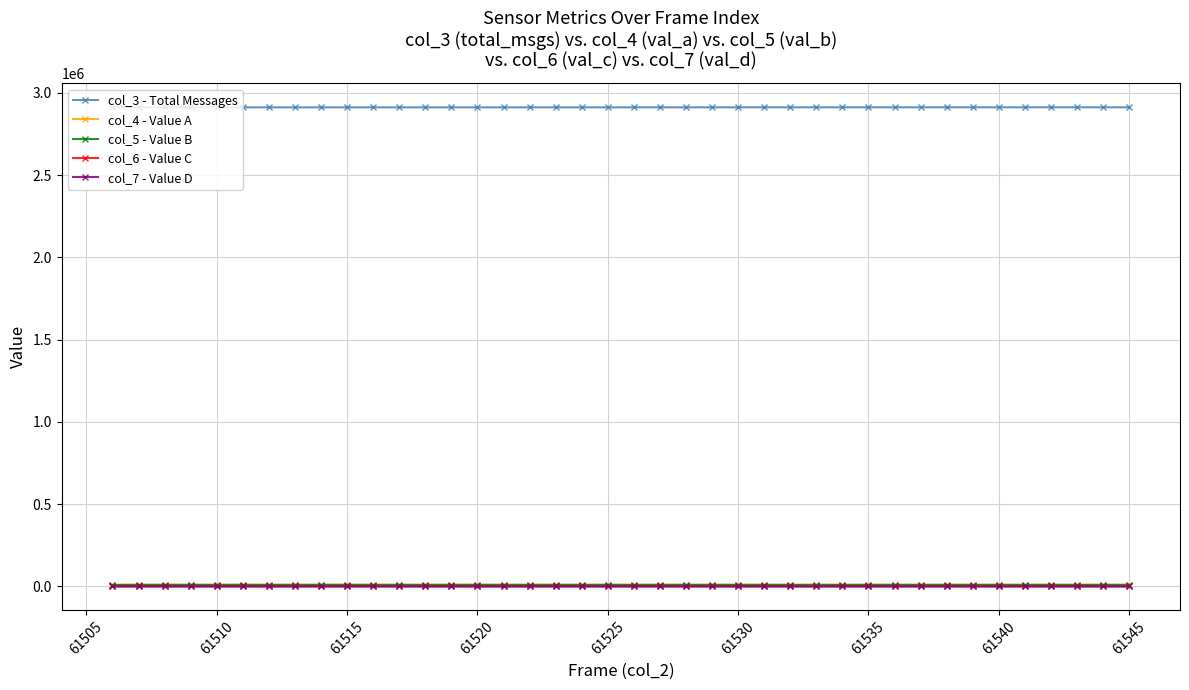

True or false: col_7 - Value D has more than 1 points higher than both neighbors.

True